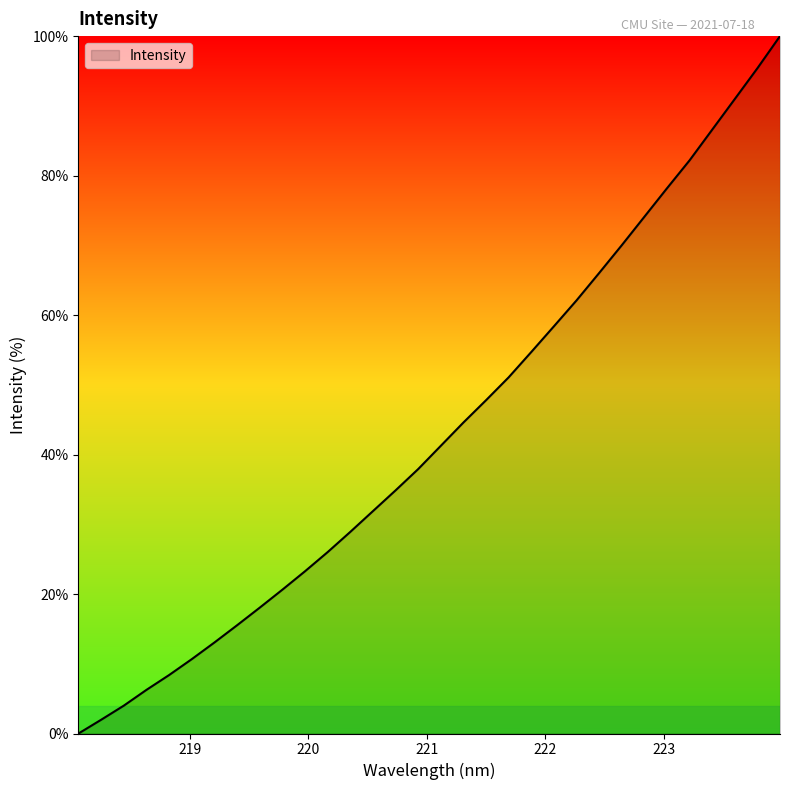

What is the greatest value displayed?

100.0